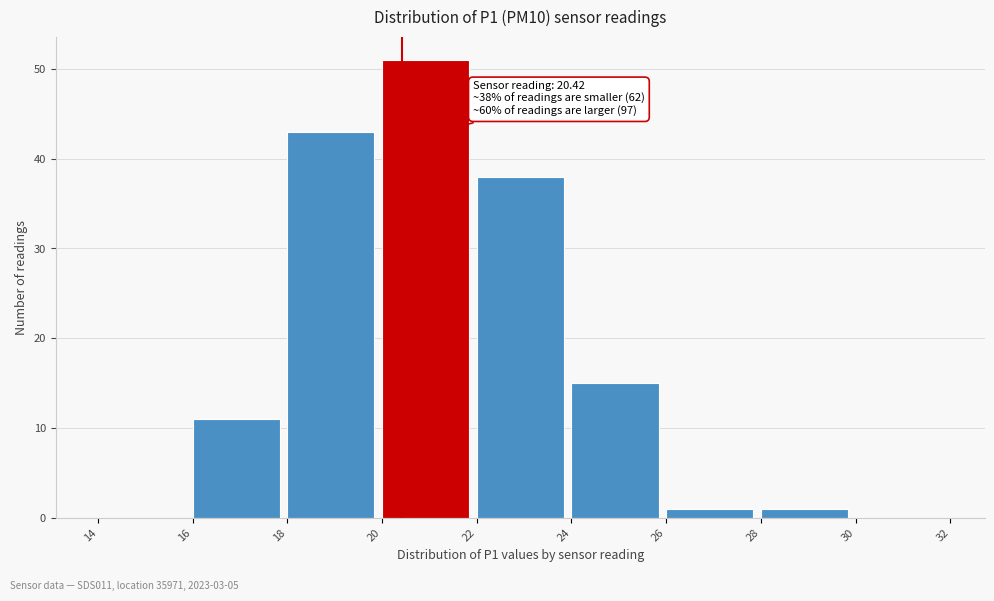

Which range on the x-axis has the tallest bar?

20 to 22